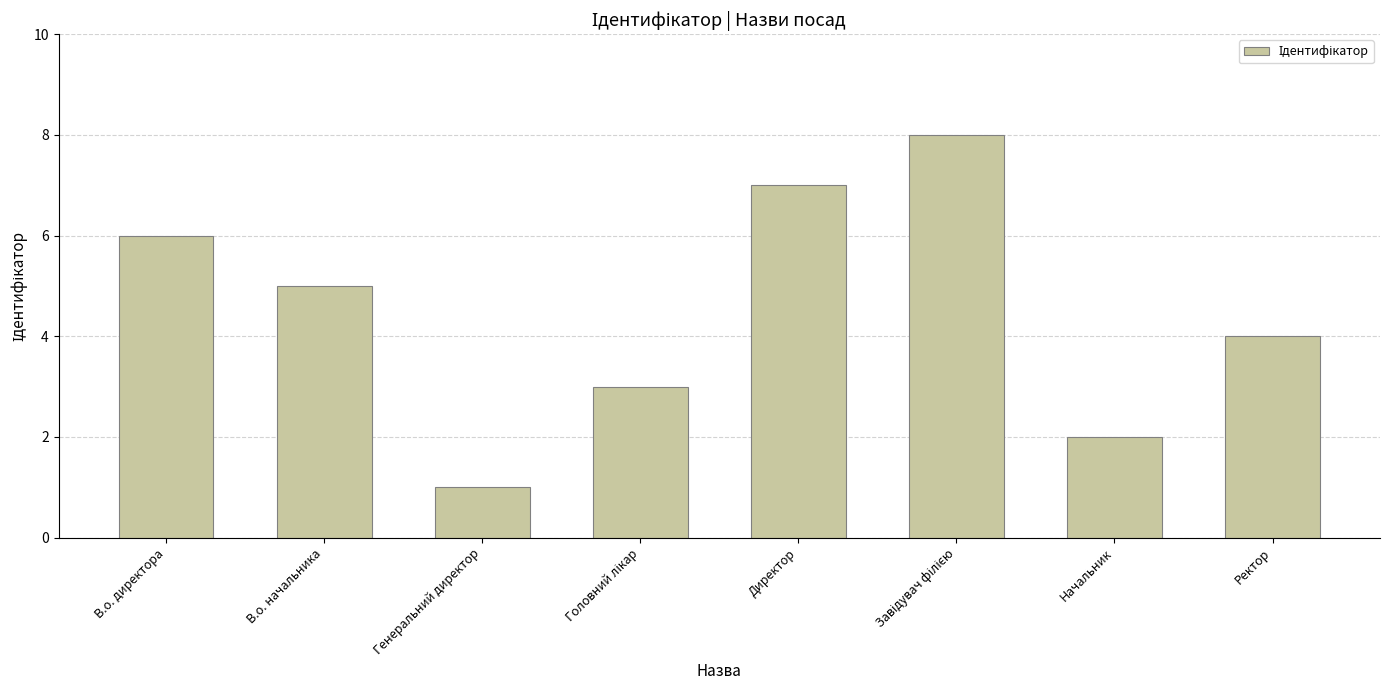

The chart shows a value of 3 at В.о. директора. True or false?

False